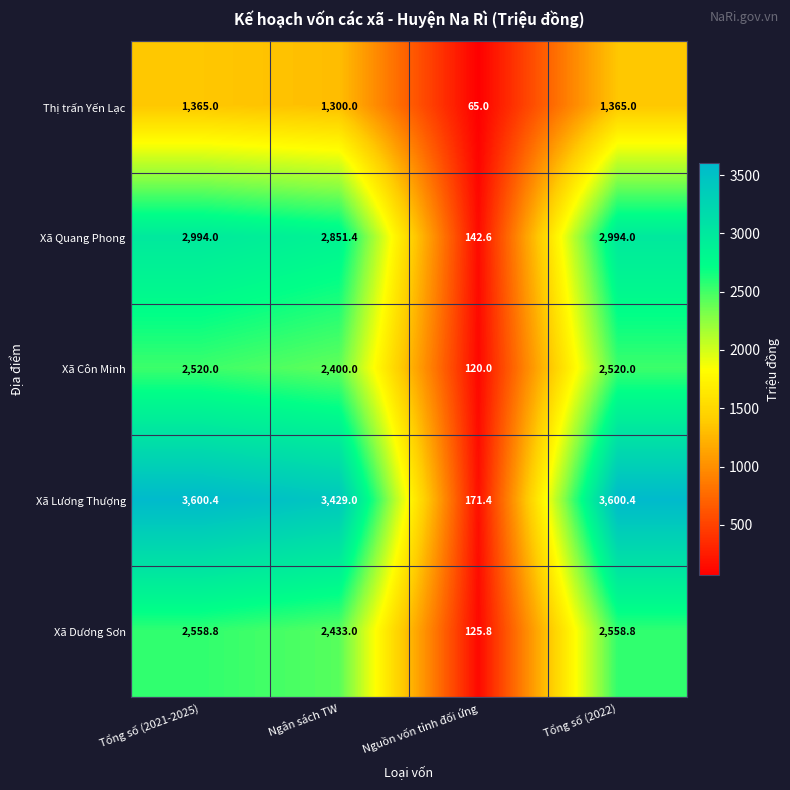

Rank the series at Ngân sách TW from highest to lowest value.

Xã Lương Thượng, Xã Quang Phong, Xã Dương Sơn, Xã Côn Minh, Thị trấn Yến Lạc